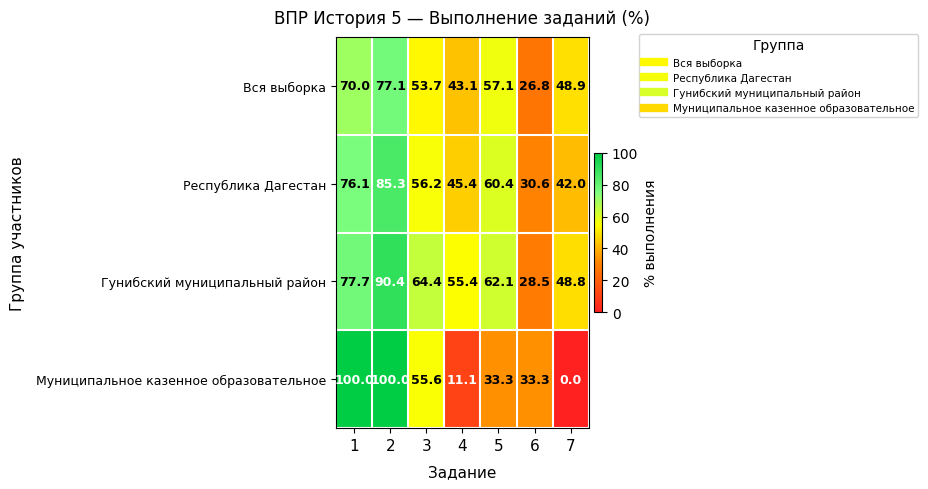

The value of Республика Дагестан at 7 is 42.0. True or false?

True